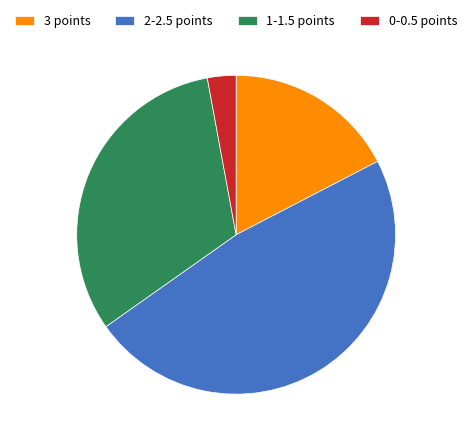

Do 2-2.5 points and 0-0.5 points together represent more than half of the pie?

Yes